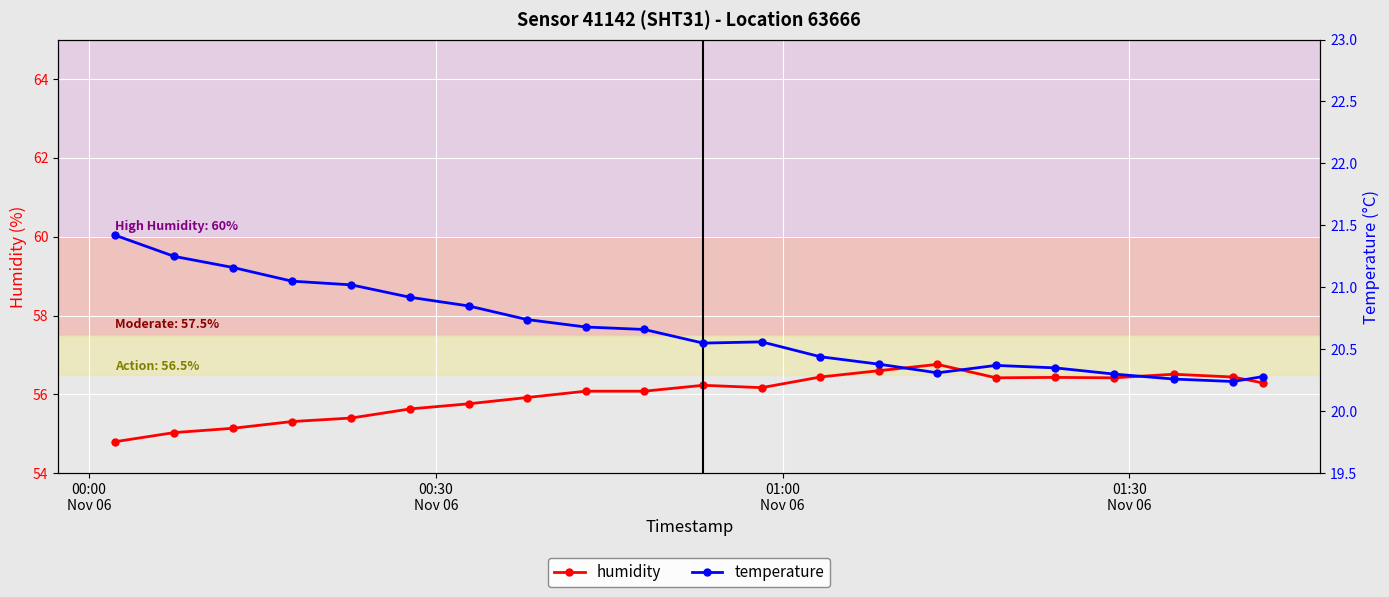

What is the maximum value for humidity?

56.8